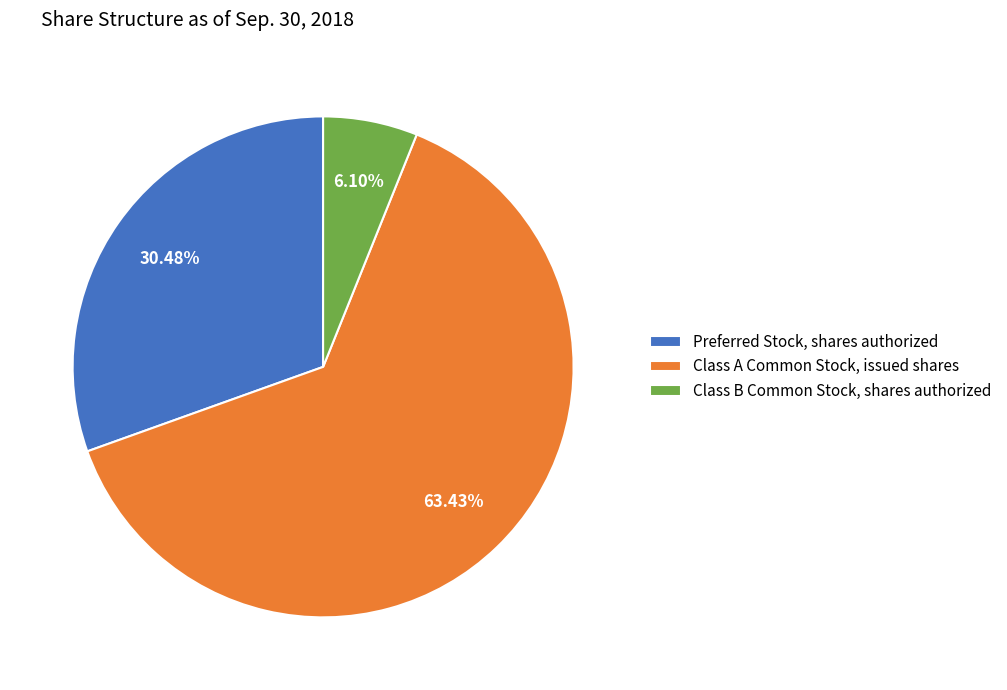

Rank the categories by value from highest to lowest.

Class A Common Stock, issued shares, Preferred Stock, shares authorized, Class B Common Stock, shares authorized